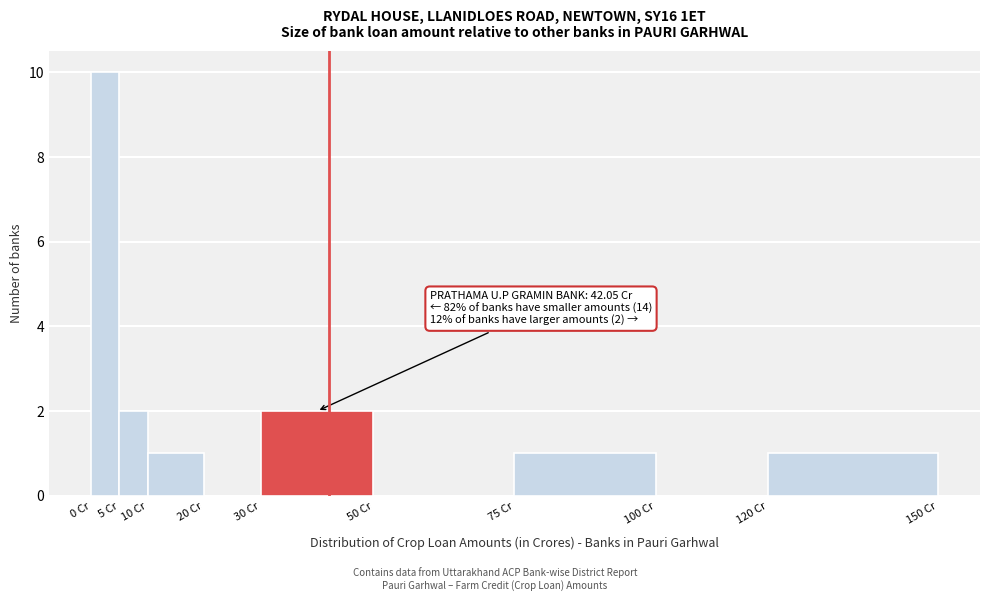

Which range on the x-axis has the tallest bar?

0 to 5